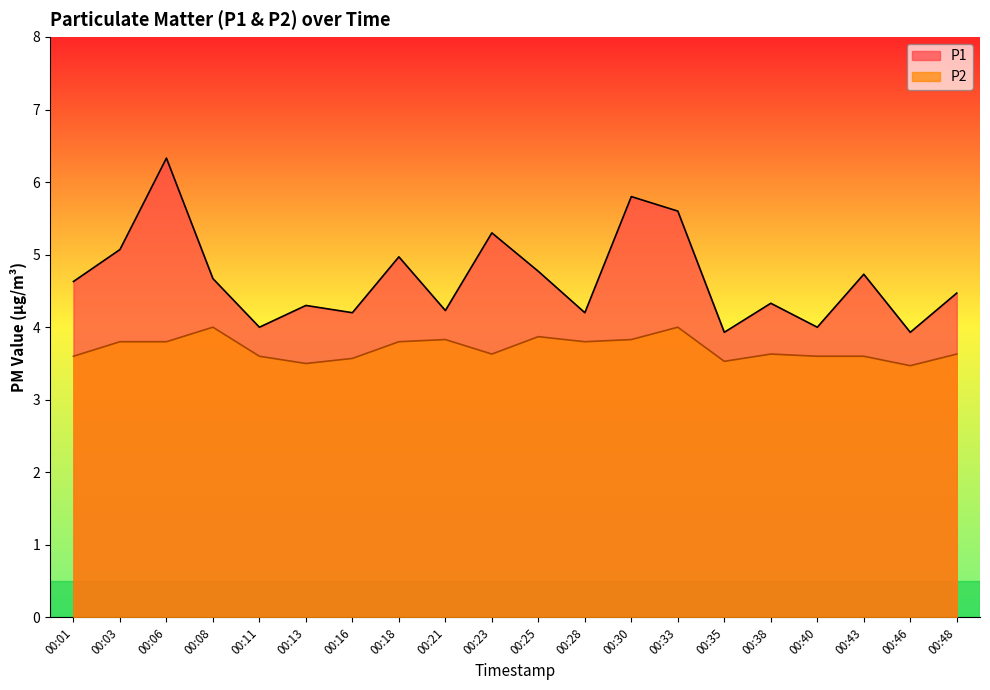

The value of P2 at 00:30 is 3.8. True or false?

True